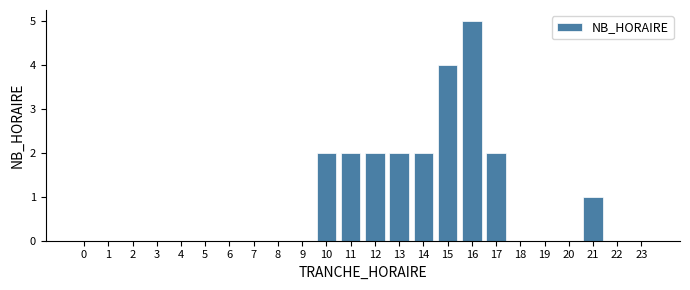

Reading right to left, transcribe all the data shown in this chart.

23=0	22=0	21=1	20=0	19=0	18=0	17=2	16=5	15=4	14=2	13=2	12=2	11=2	10=2	9=0	8=0	7=0	6=0	5=0	4=0	3=0	2=0	1=0	0=0